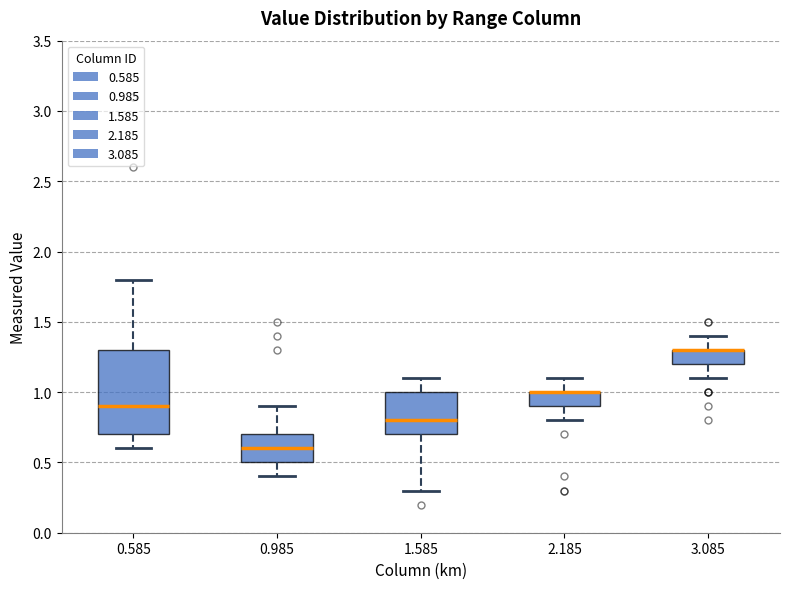

Reading left to right, transcribe this box plot: for each box, give where its median line is, the range the box spans, and where its two whiskers end, as read against the y-axis. The values are not printed on the chart, so give them approximately, as read against the axis.

0.585: median 0.9, box 0.7 to 1.3, whiskers 0.6 to 1.8
0.985: median 0.6, box 0.5 to 0.7, whiskers 0.4 to 0.9
1.585: median 0.8, box 0.7 to 1.0, whiskers 0.3 to 1.1
2.185: median 1.0 (drawn on the box's upper edge), box 0.9 to 1.0, whiskers 0.8 to 1.1
3.085: median 1.3 (drawn on the box's upper edge), box 1.2 to 1.3, whiskers 1.1 to 1.4